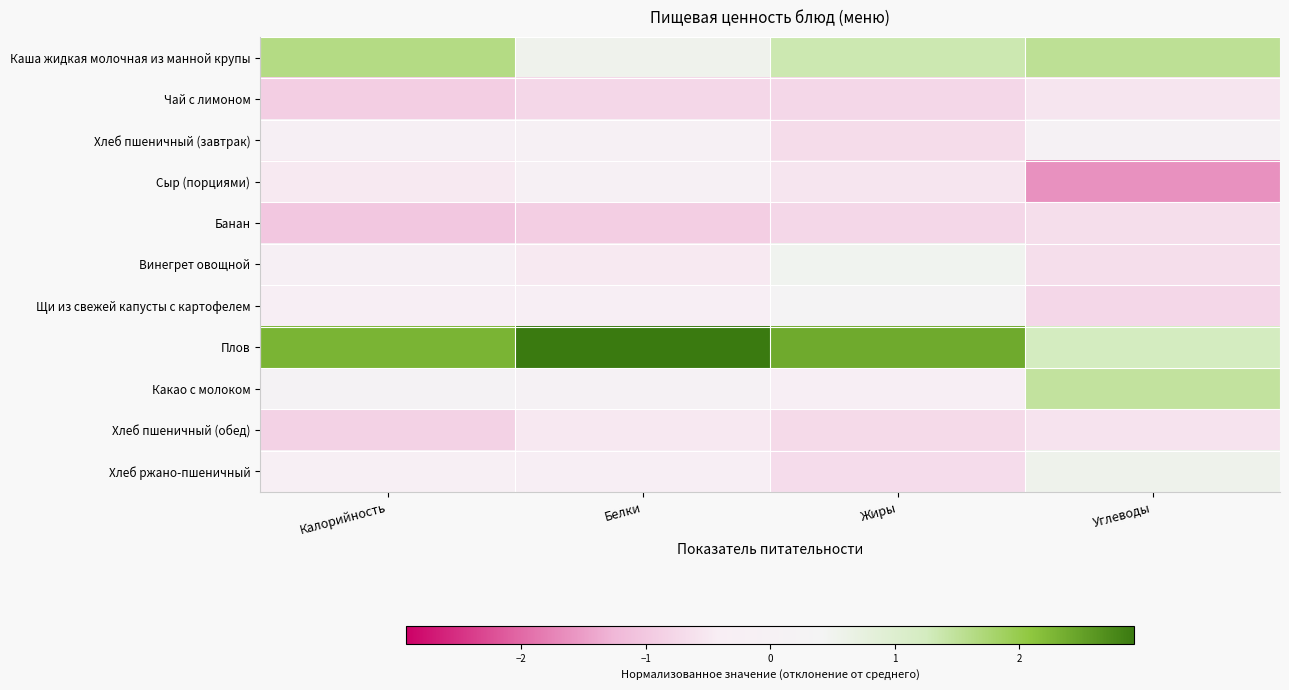

How many data points does each series have?

4